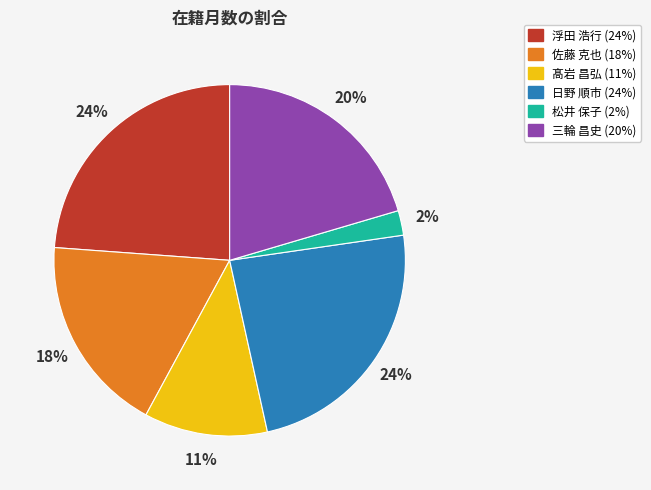

How many segments does this pie chart have?

6